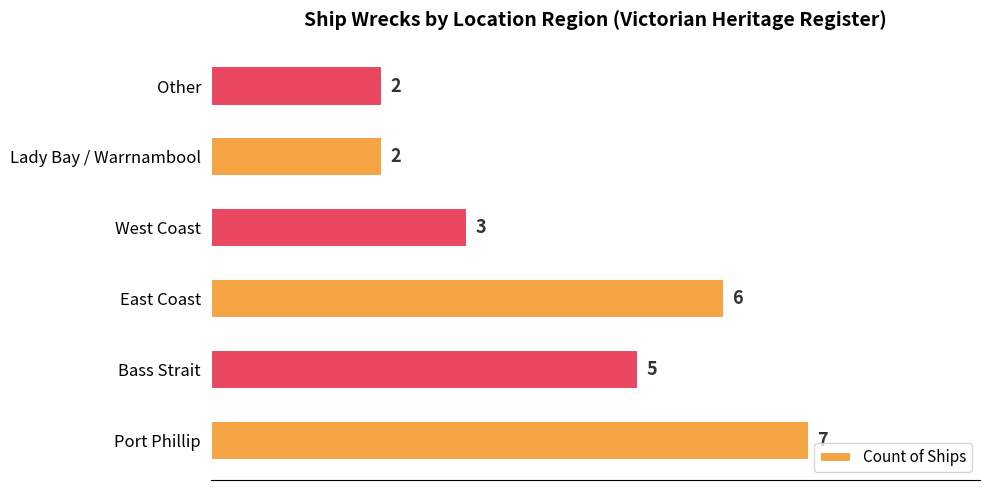

The value at East Coast is 8. True or false?

False